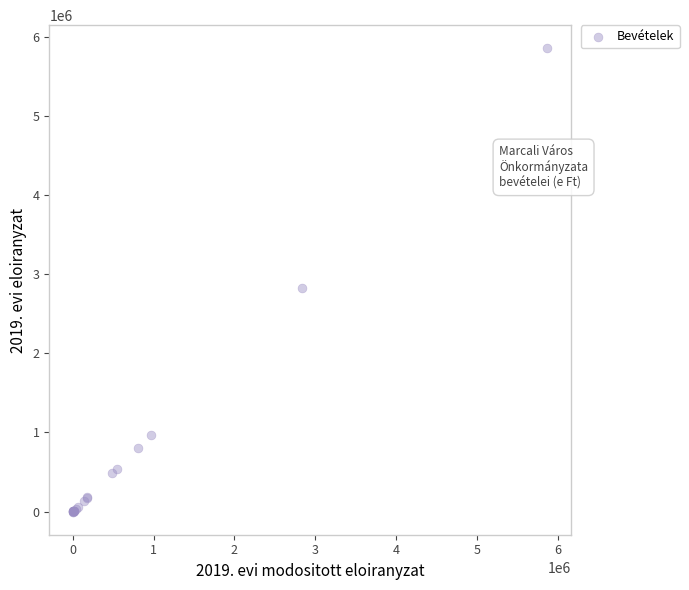

What Y value in the scatter plot is closest to 2926755?

2830000